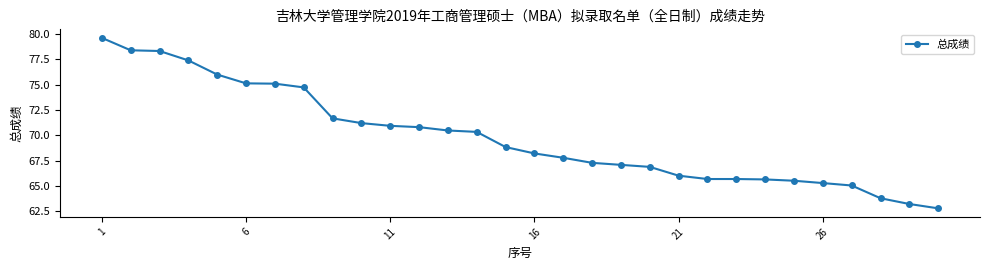

What is the value of the 30th point from the left?

62.8